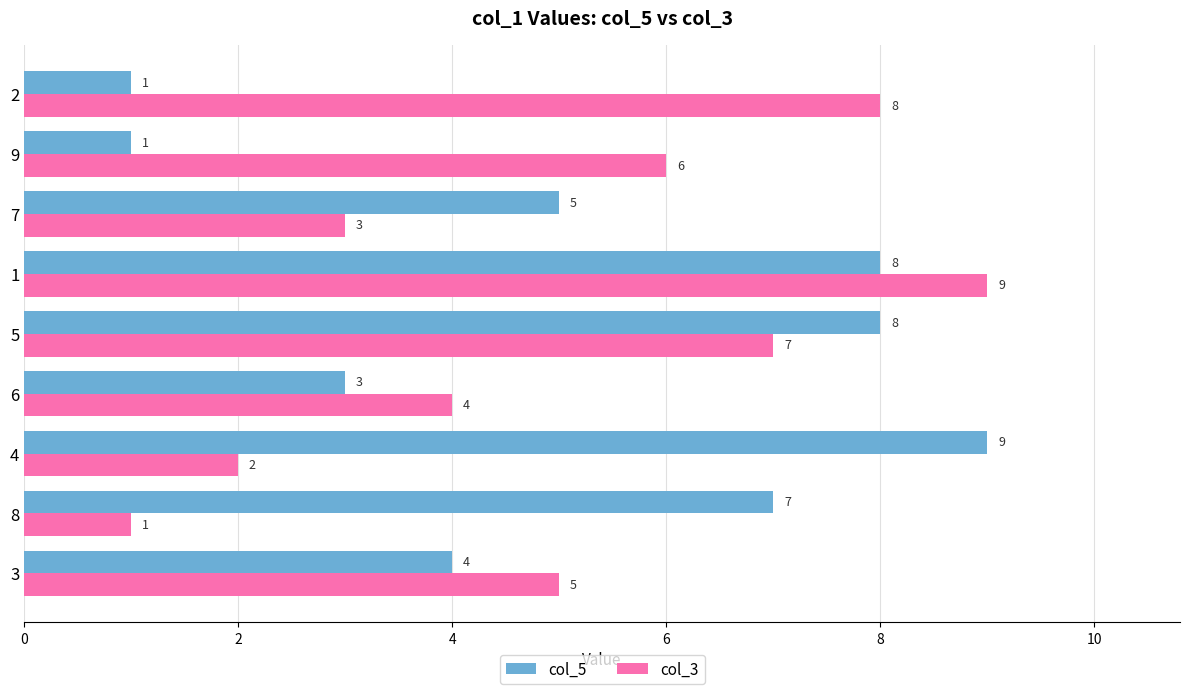

Count the col_3 values in the range 3 to 7.

5